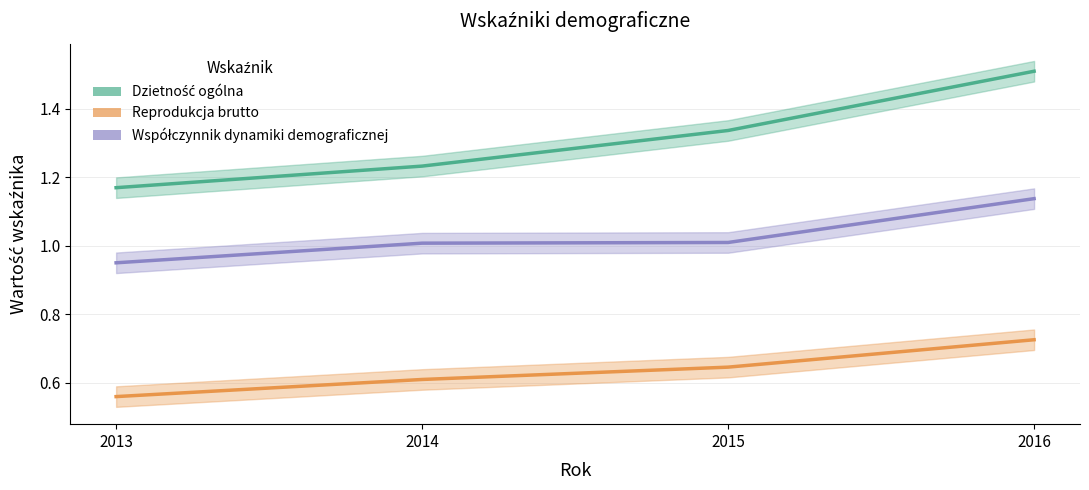

What is the average value of the Reprodukcja brutto series?

0.6